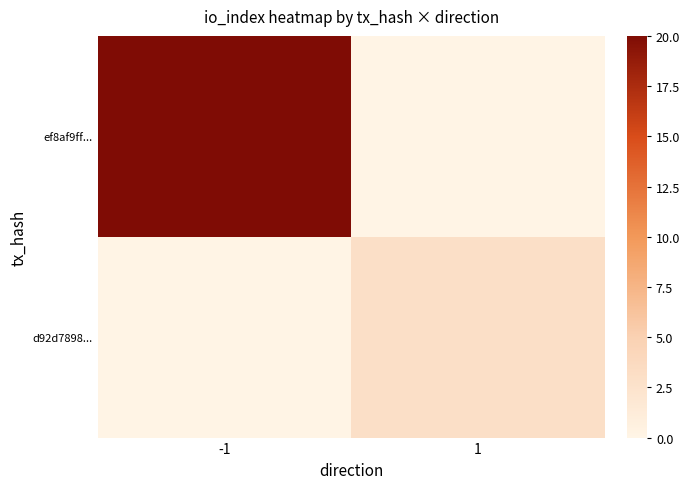

Between 1 and -1, which is larger?

-1